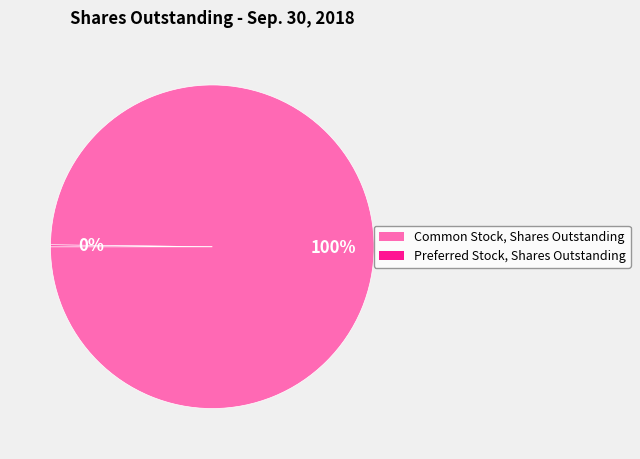

Does Common Stock, Shares Outstanding represent more than half of the total?

Yes